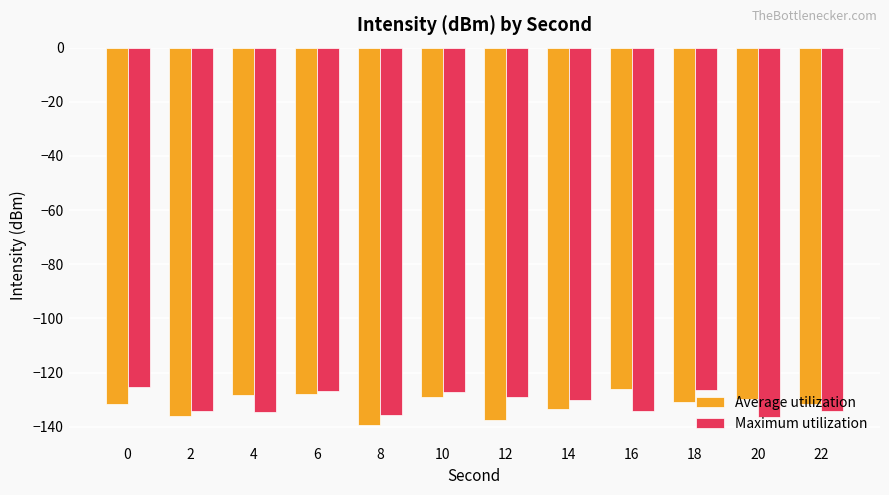

Which series changed the most between 0 and 2?

Maximum utilization